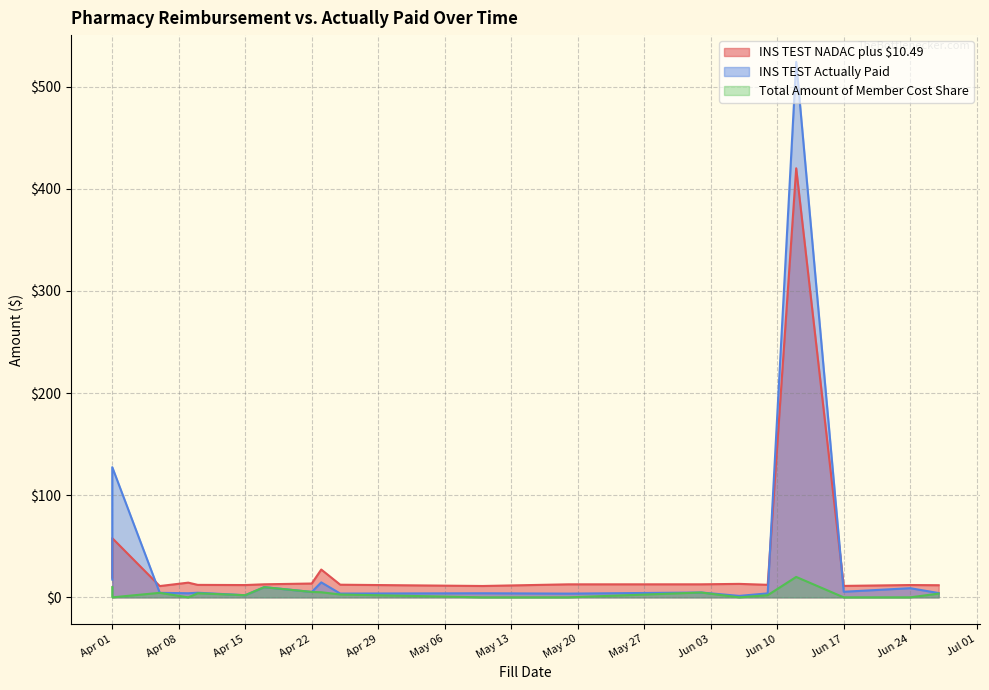

How many lines are shown in the chart?

3